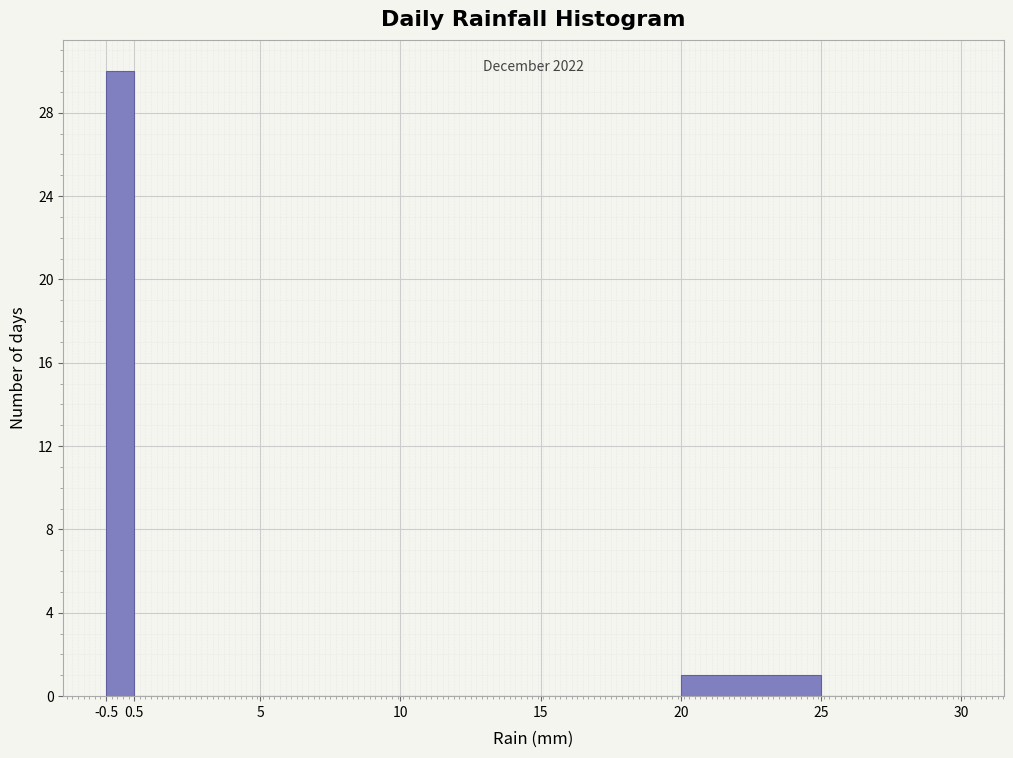

Over which range of the x-axis is the bar tallest?

-0.5 to 0.5